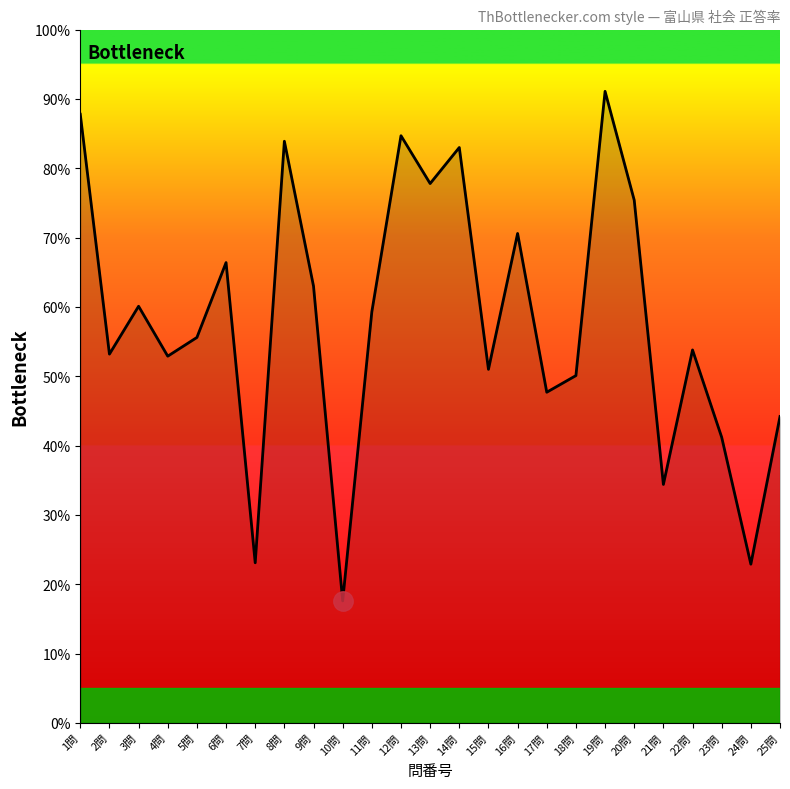

What is the sum of all values?

1450.8